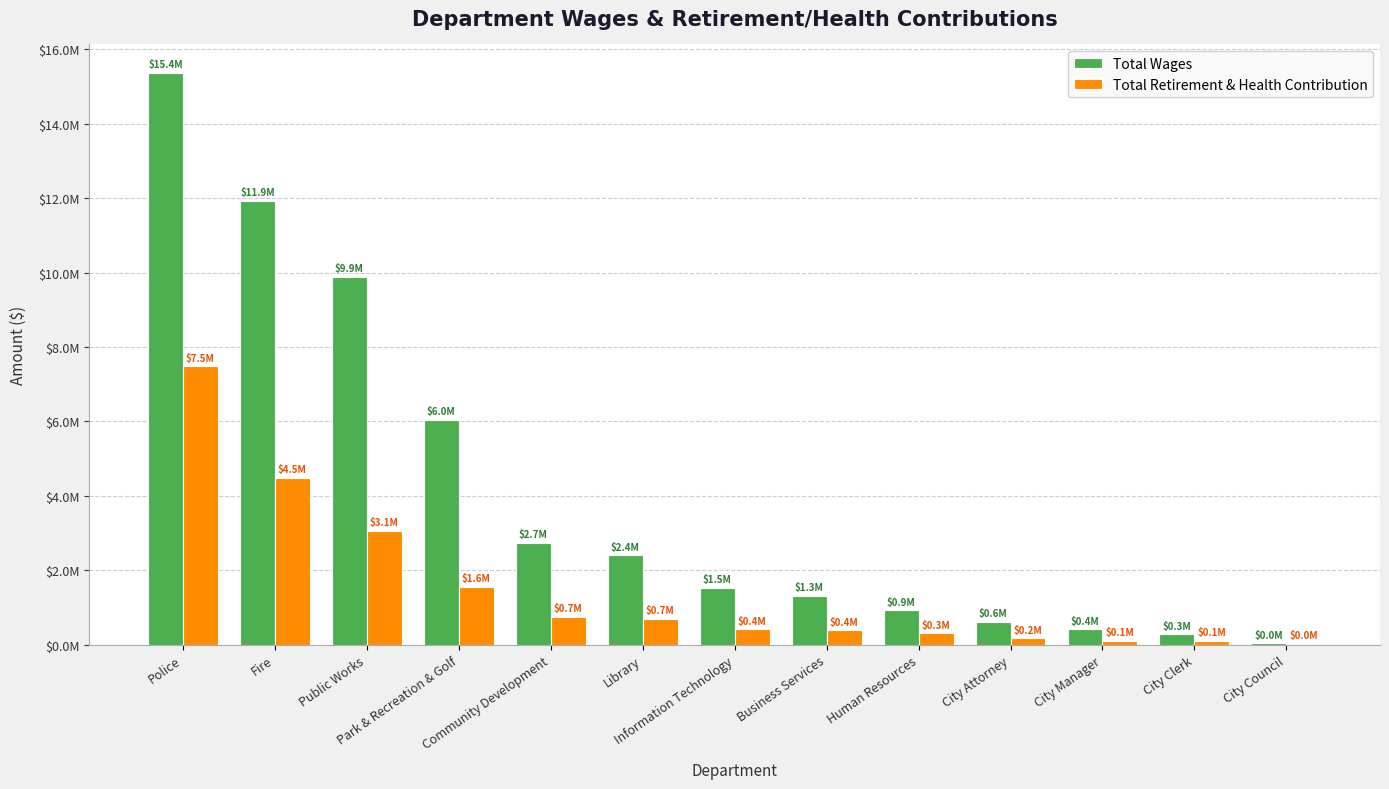

What are all the series names shown in the legend?

Total Wages, Total Retirement & Health Contribution